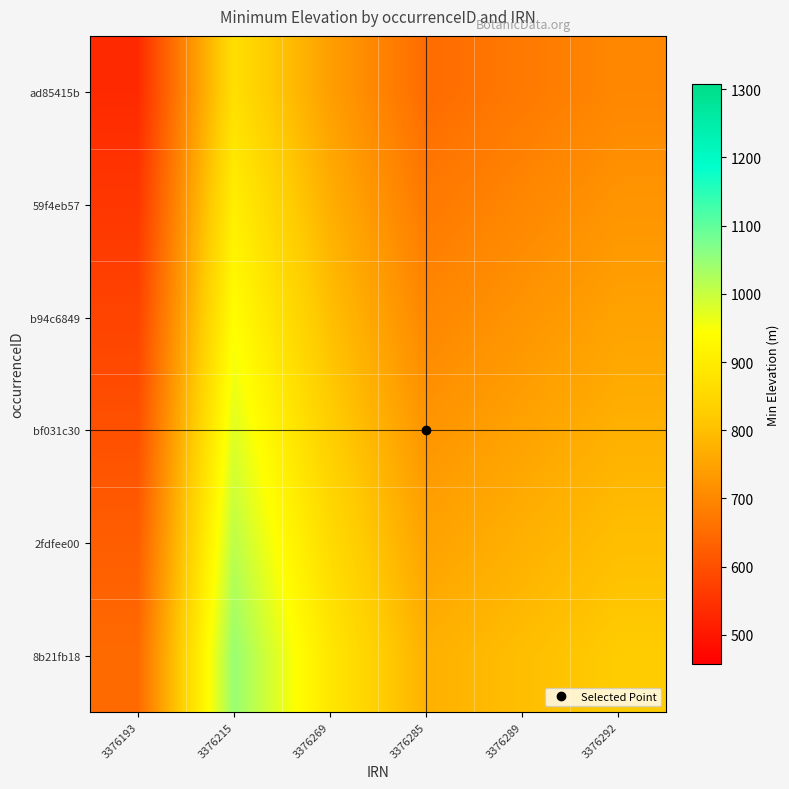

Which series changed the most between 3376193 and 3376269?

8b21fb18